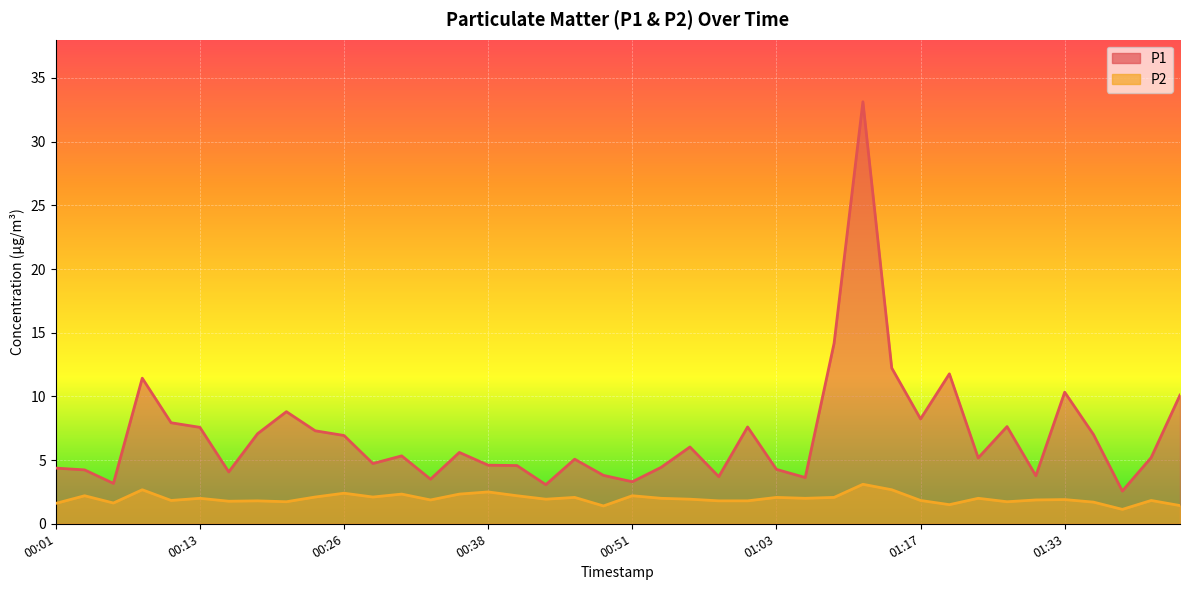

What is the label of the 10th point from the left?

00:23